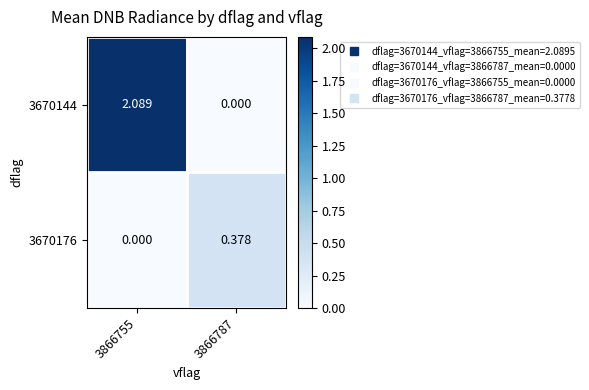

How many positive values does the 3670176 series have?

1